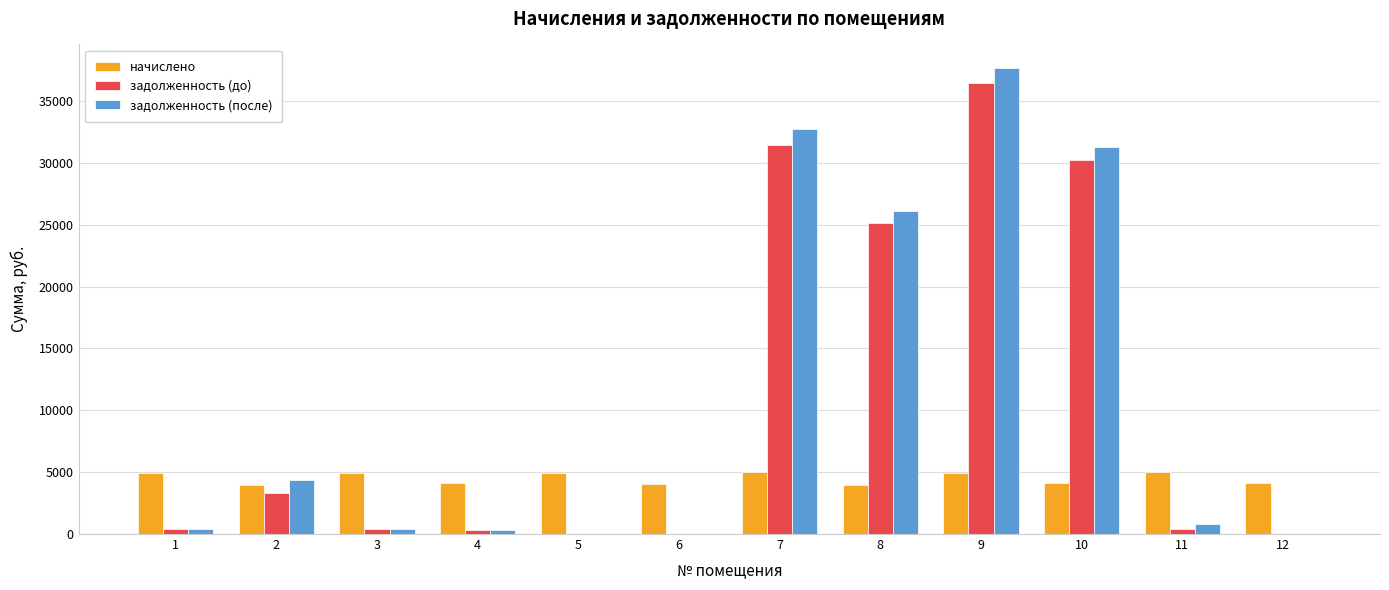

What are all the series names shown in the legend?

начислено, задолженность (до), задолженность (после)